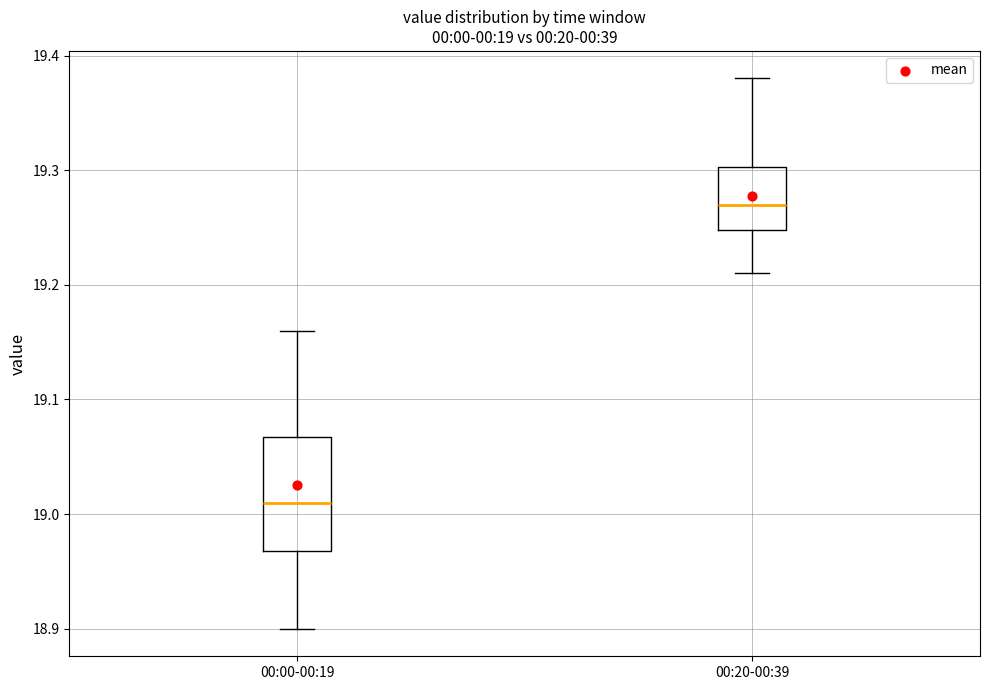

Which box has the lowest median line?

00:00-00:19